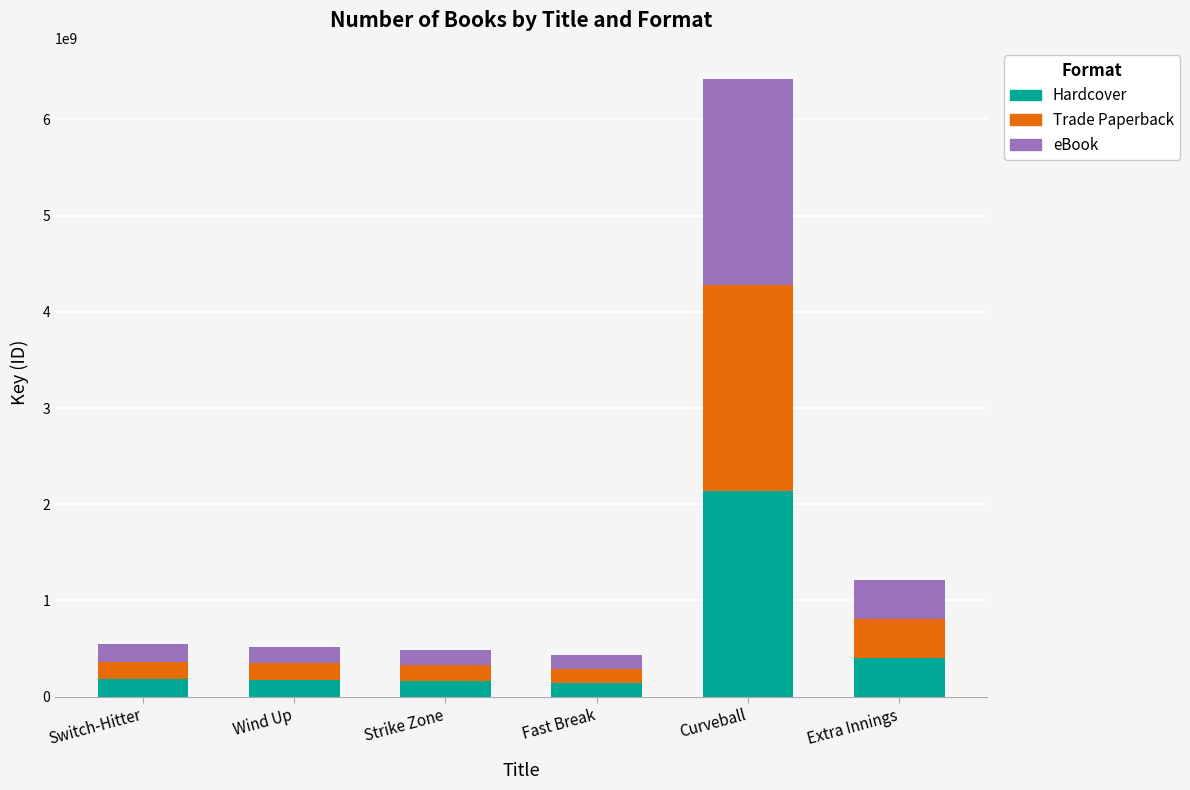

What is the difference between the maximum and minimum values in the Hardcover series?

1994419273